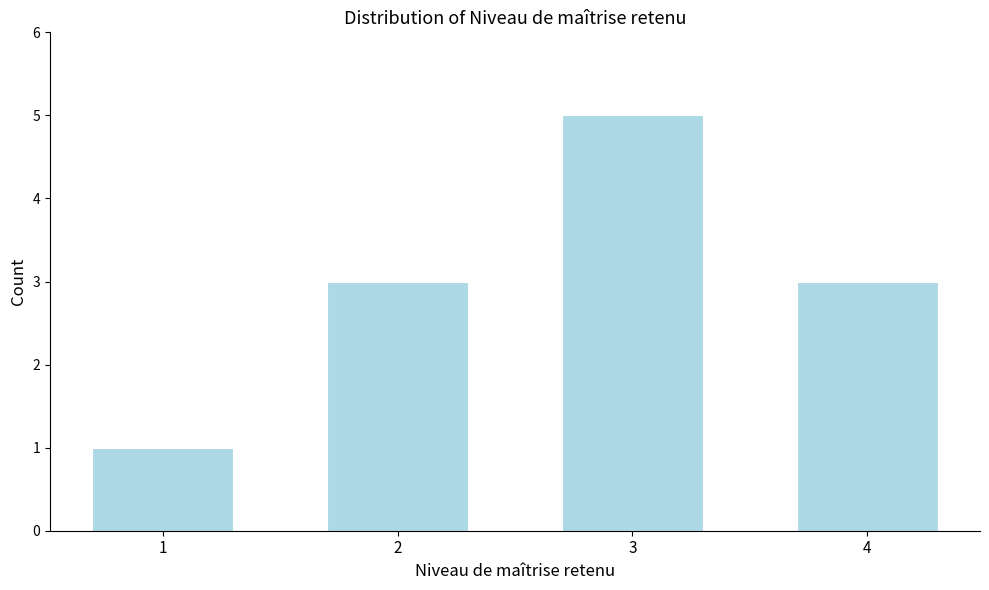

Reading left to right, extract all data points from this chart.

1	3	5	3